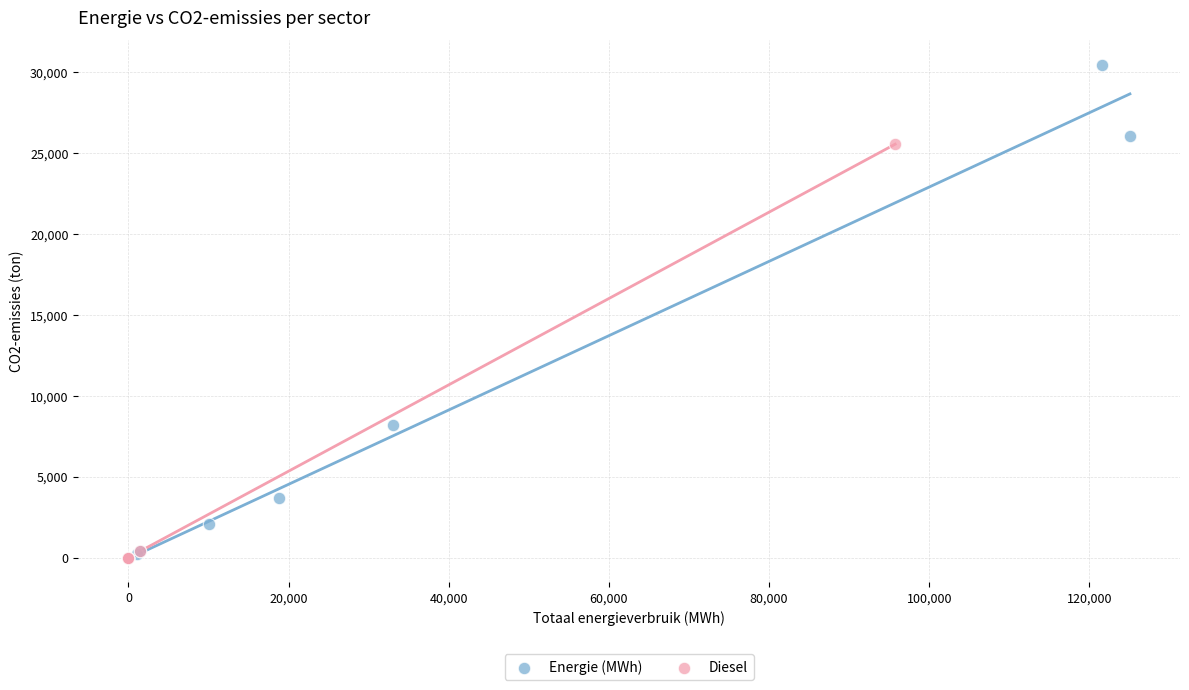

Which series has the widest spread of Y values?

Energie (MWh)